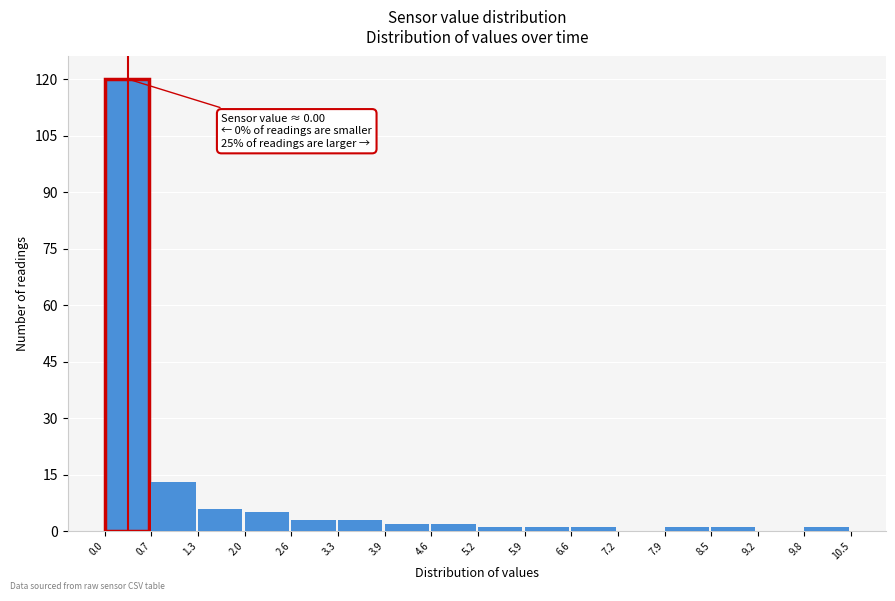

Over which range of the x-axis is the bar tallest?

0.0 to 0.7